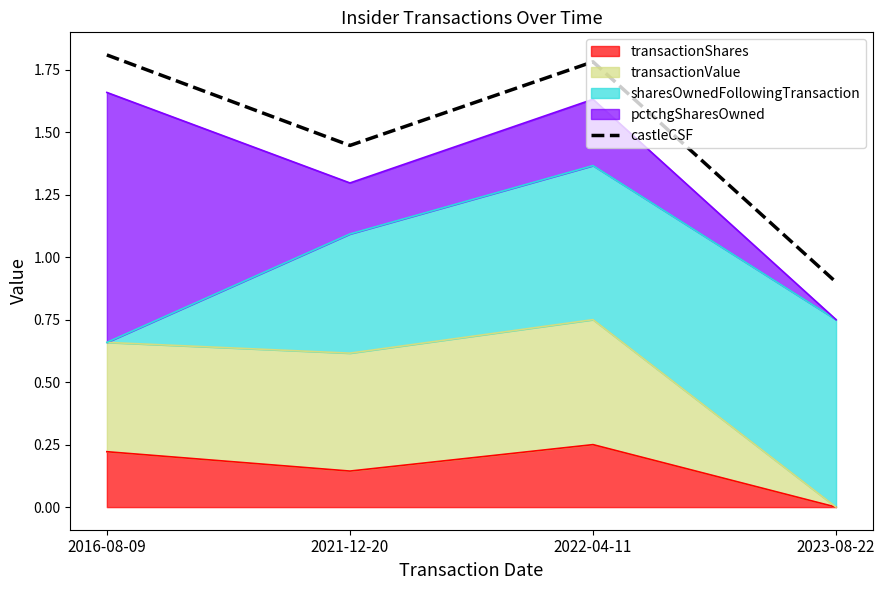

How many interior local peaks (higher than both neighbors) does the data have?

1